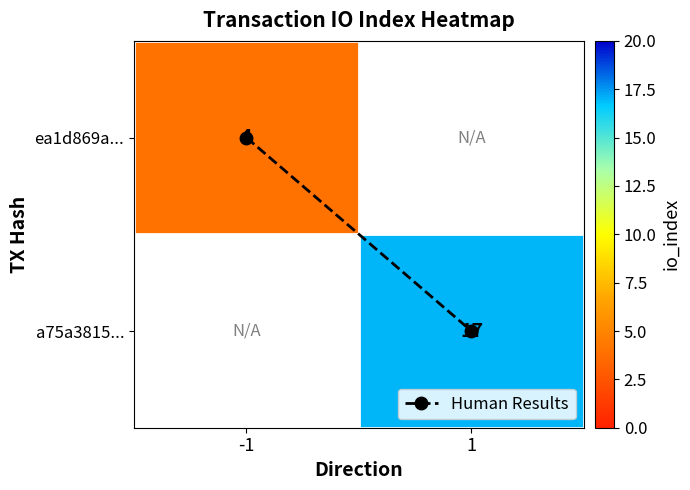

Which category has the lowest value in the ea1d869a... series?

-1